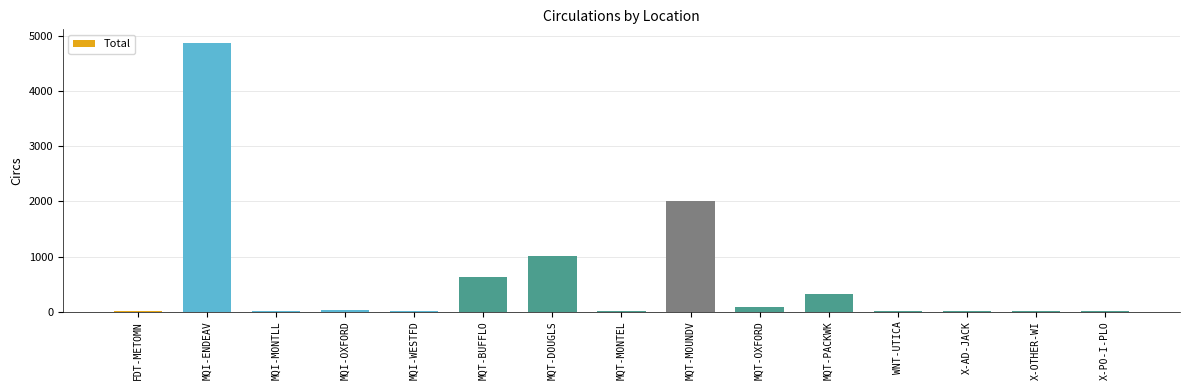

Approximately how many times larger is the value at X-PO-I-PLO compared to WNT-UTICA?

3.0